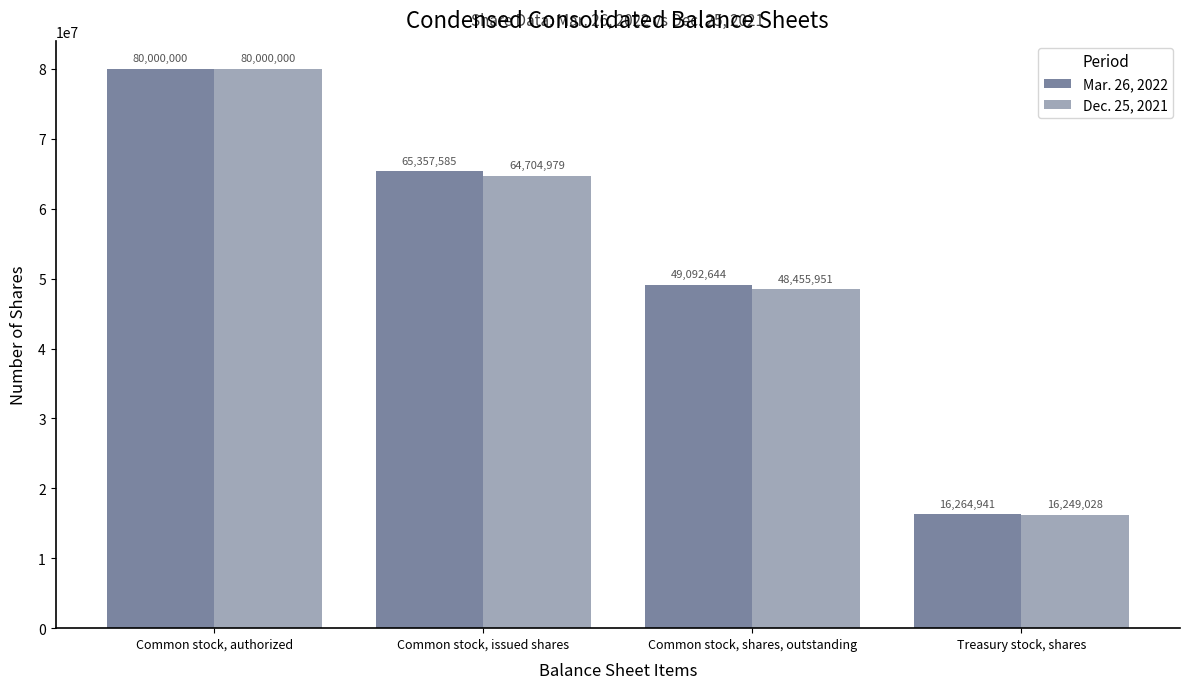

What is the difference between the maximum and minimum values in the Dec. 25, 2021 series?

63750972